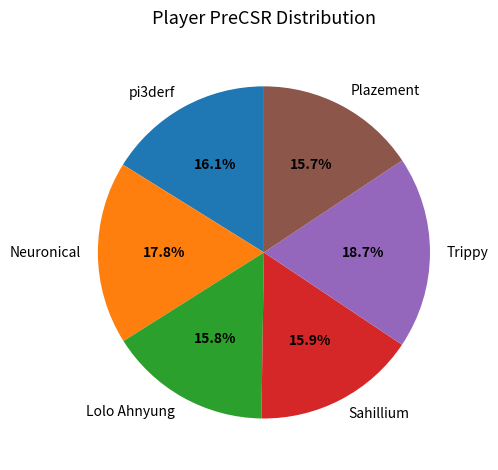

Does Trippy account for over 50% of the chart?

No